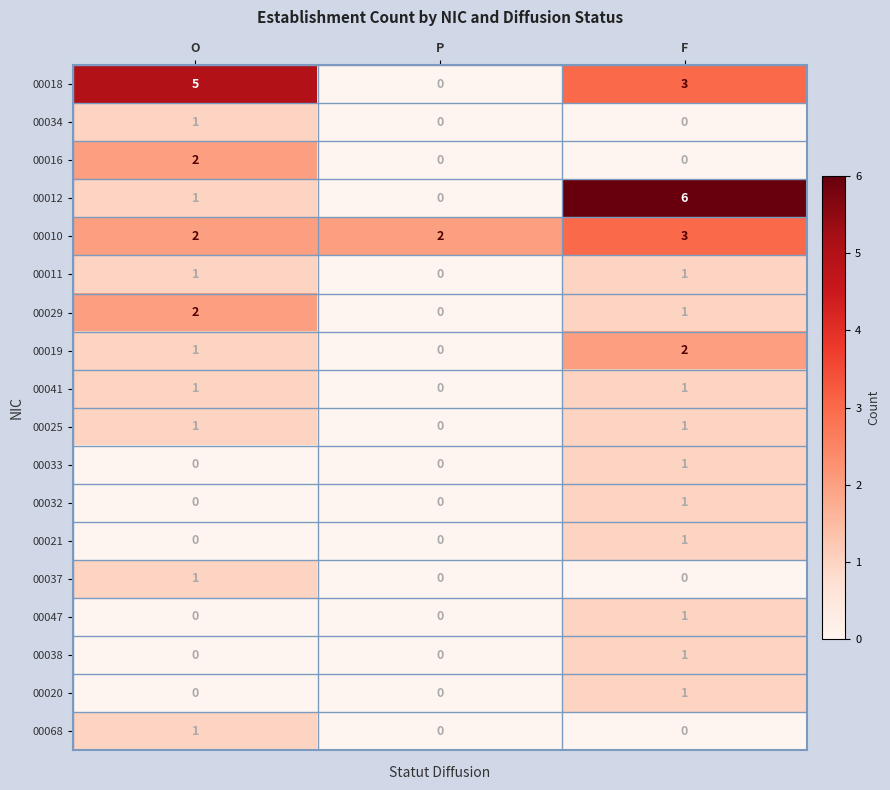

True or false: 00012 has a value of -2 at P.

False